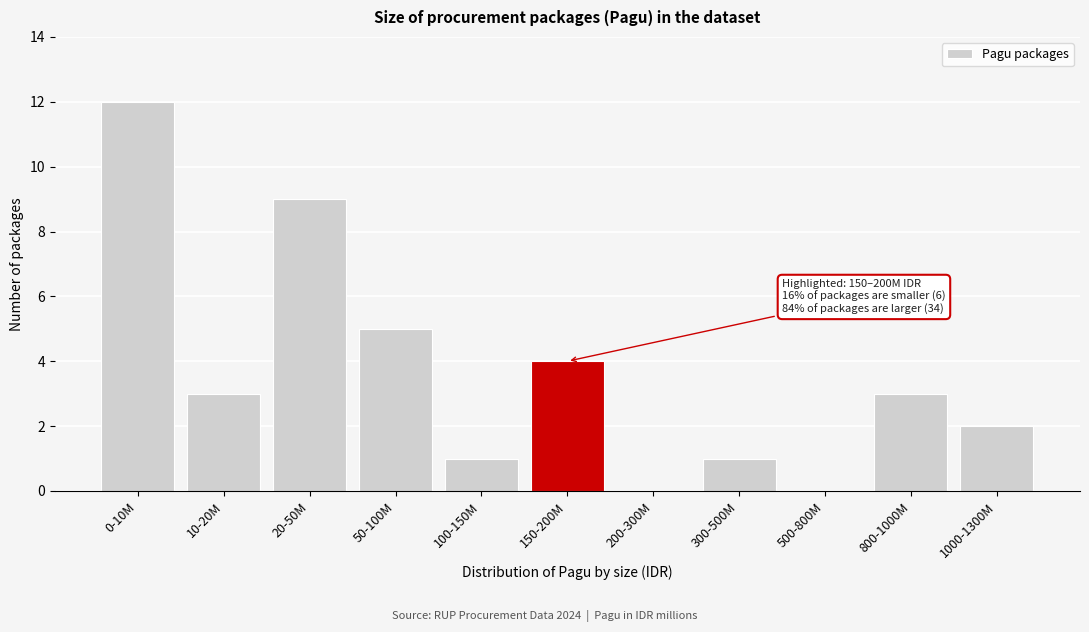

Reading right to left, list all the values displayed in this chart.

1000-1300M=2	800-1000M=3	500-800M=0	300-500M=1	200-300M=0	150-200M=4	100-150M=1	50-100M=5	20-50M=9	10-20M=3	0-10M=12